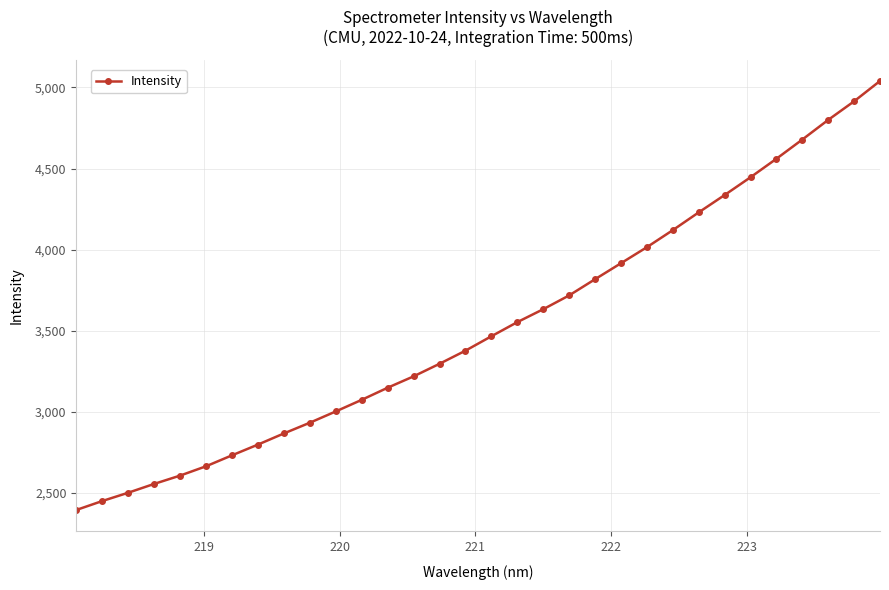

What is the average value?

3526.4